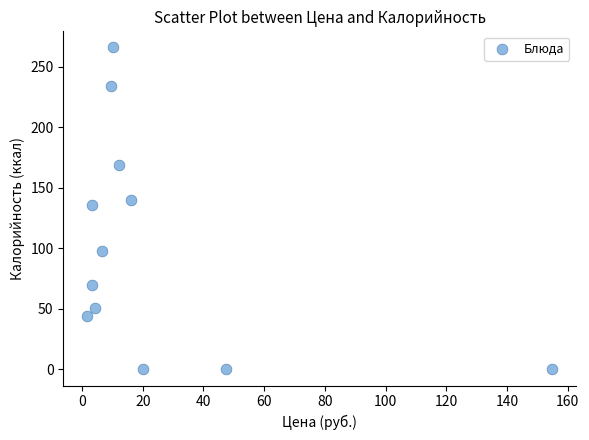

What Y value in the scatter plot is closest to 133?

136